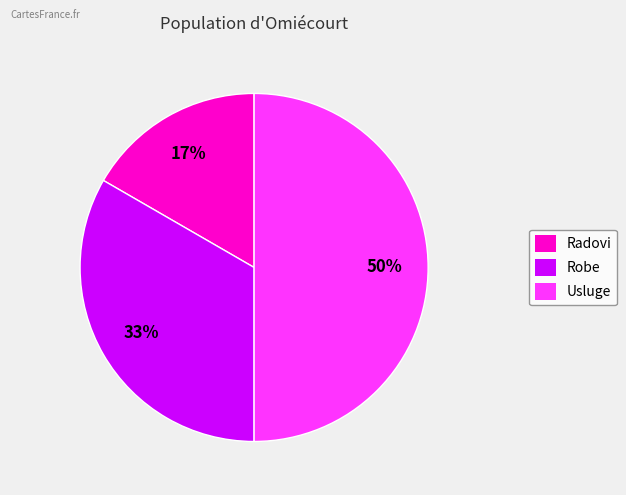

True or false: Usluge accounts for 58% of the total.

False